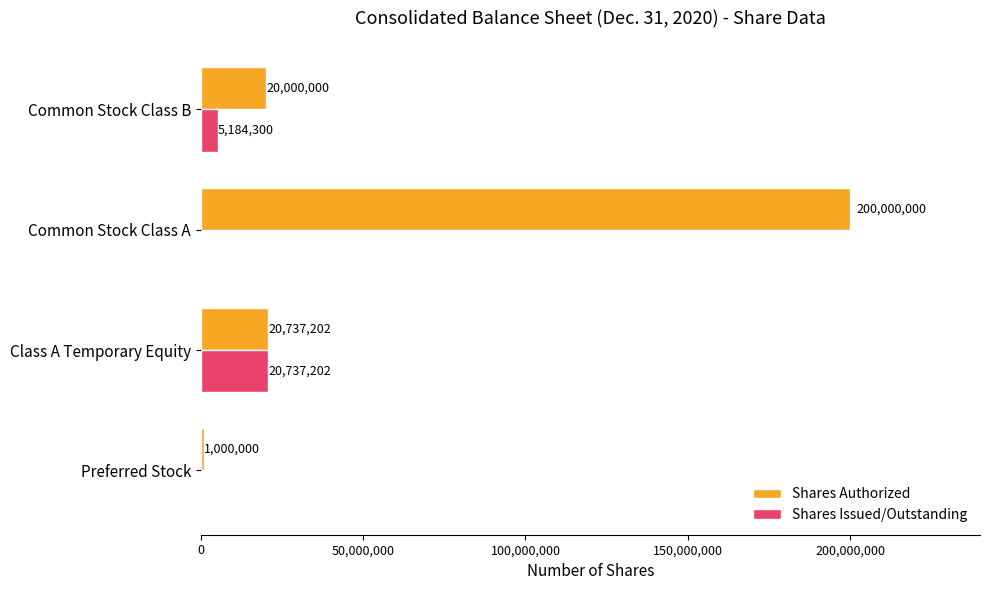

Which series has the largest total across all categories?

Shares Authorized